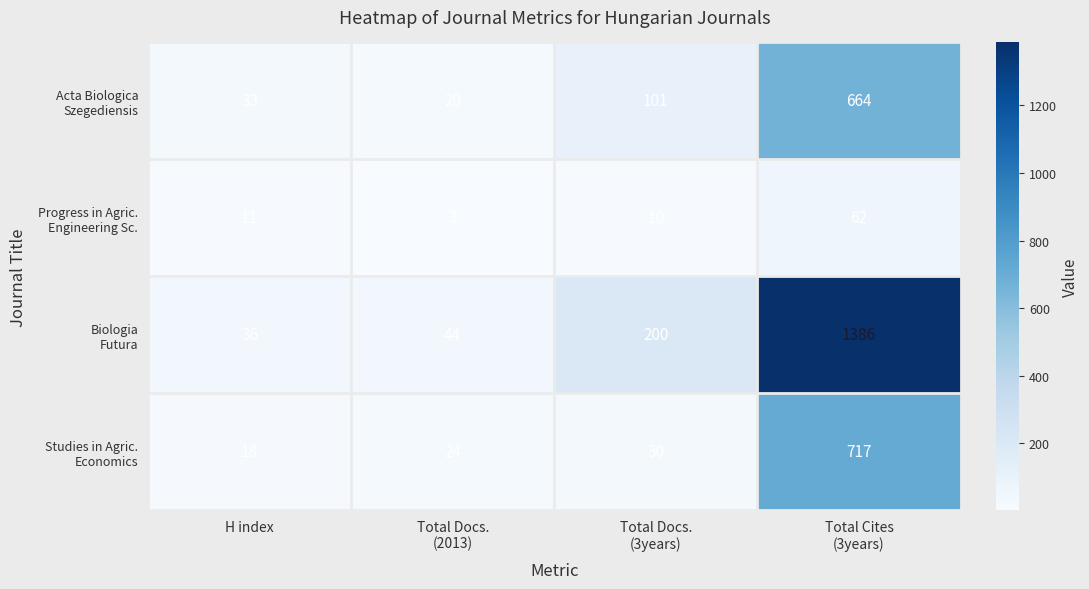

What is the smallest value displayed?

3